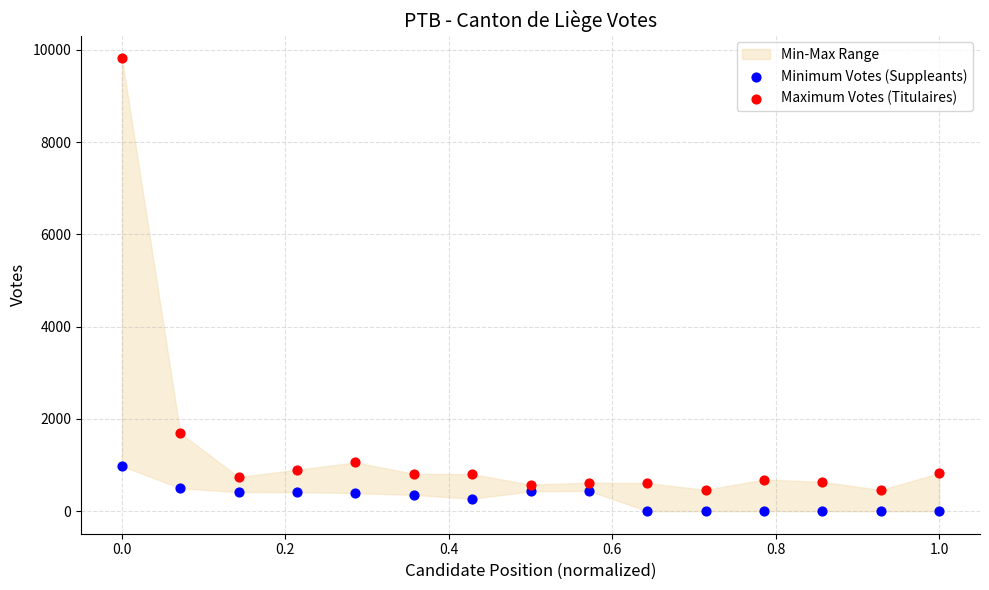

Across all series, what Y value is closest to 4908?

1692